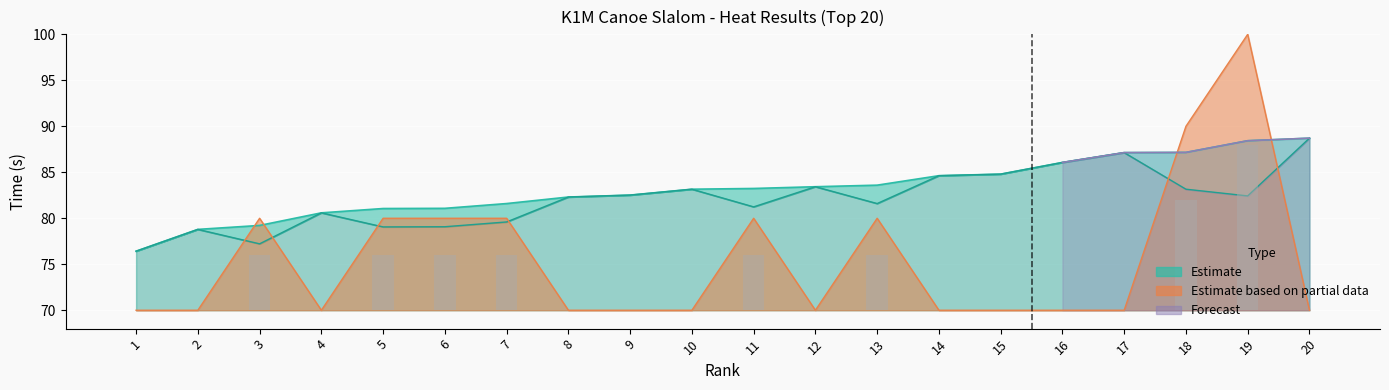

Reading left to right, extract all data points from this chart.

Estimate (base time): 1=76.4	2=78.8	3=79.2	4=80.6	5=81.1	6=81.1	7=81.6	8=82.3	9=82.5	10=83.2	11=83.2	12=83.4	13=83.6	14=84.6	15=84.8	16=86.1	17=87.1	18=87.2	19=88.4	20=88.7
Estimate based on partial data (penalty): 1=70.0	2=70.0	3=80.0	4=70.0	5=80.0	6=80.0	7=80.0	8=70.0	9=70.0	10=70.0	11=80.0	12=70.0	13=80.0	14=70.0	15=70.0	16=70.0	17=70.0	18=90.0	19=100.0	20=70.0
Forecast (raw time): 1=76.4	2=78.8	3=77.2	4=80.6	5=79.1	6=79.1	7=79.6	8=82.3	9=82.5	10=83.2	11=81.2	12=83.4	13=81.6	14=84.6	15=84.8	16=86.1	17=87.1	18=83.2	19=82.4	20=88.7